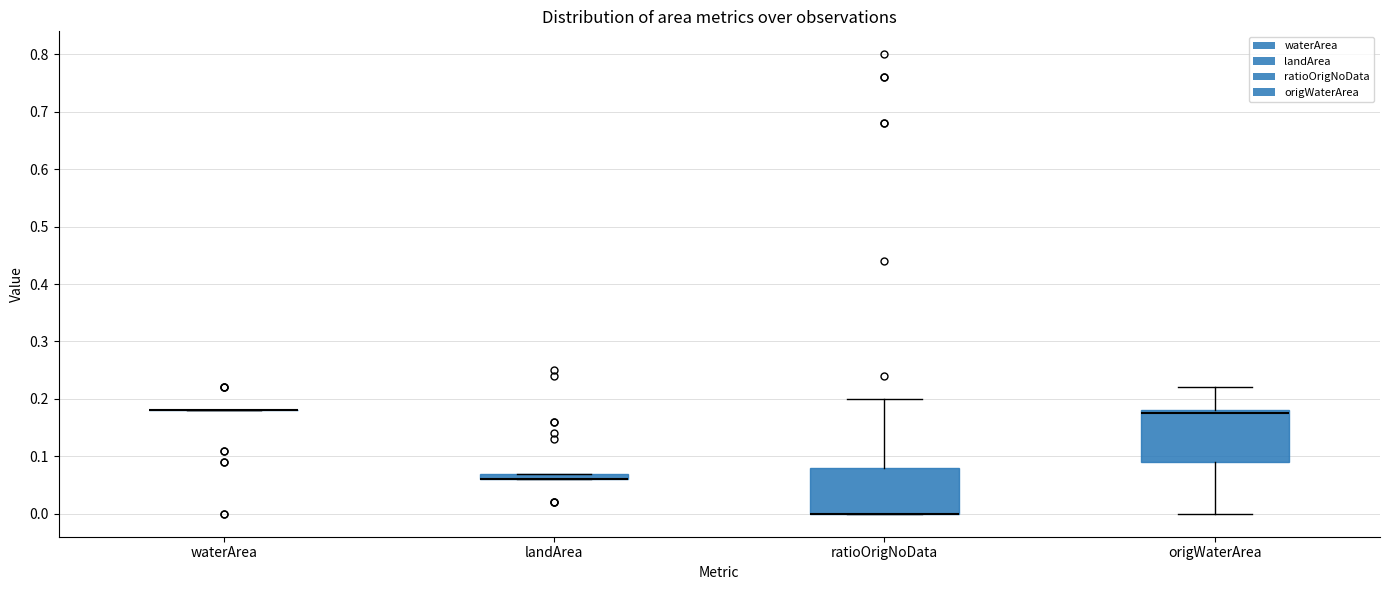

Where is the lower edge of the box for ratioOrigNoData on the y-axis? The values are not printed on the chart, so give them approximately, as read against the axis.

0.00